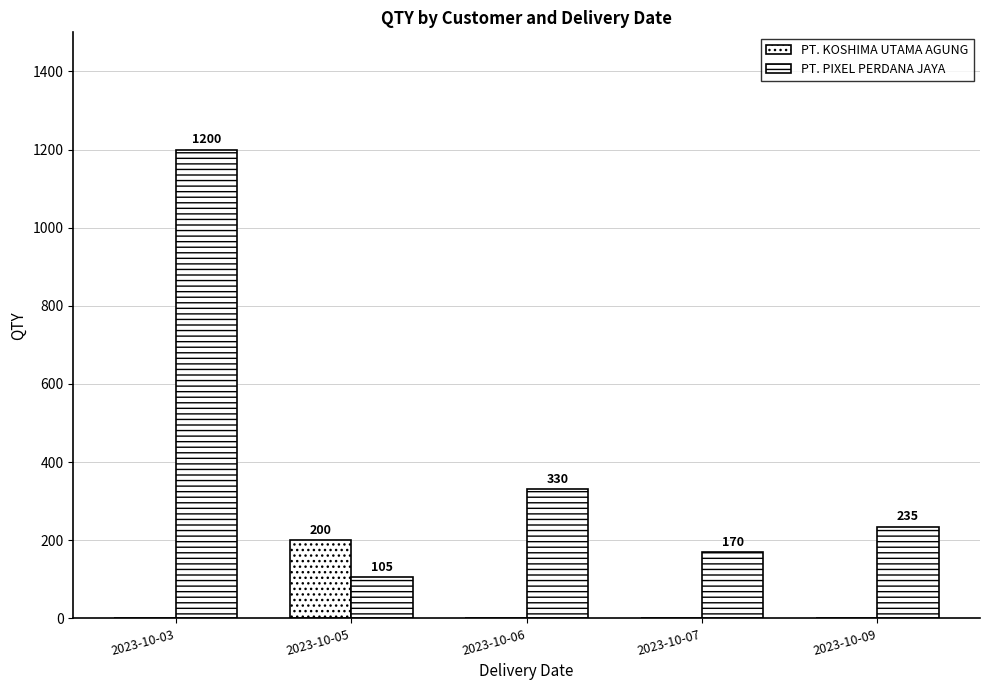

How many categories are shown in the chart?

5